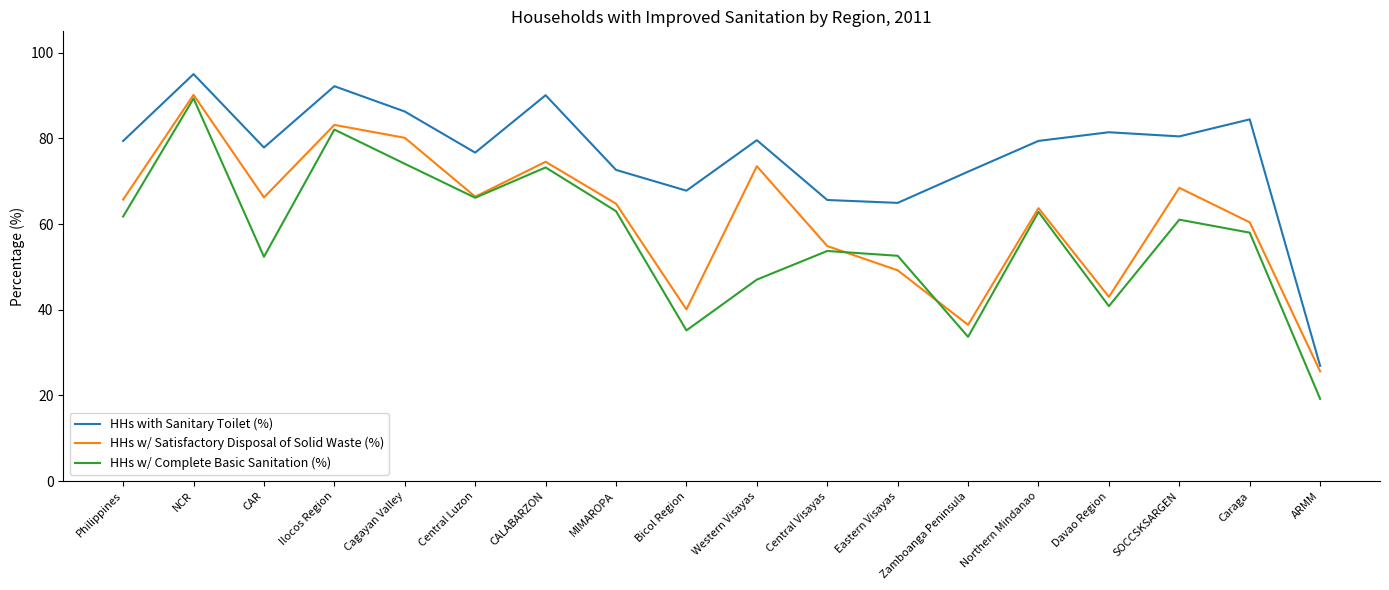

At which category does the chart reach its peak across all series?

NCR